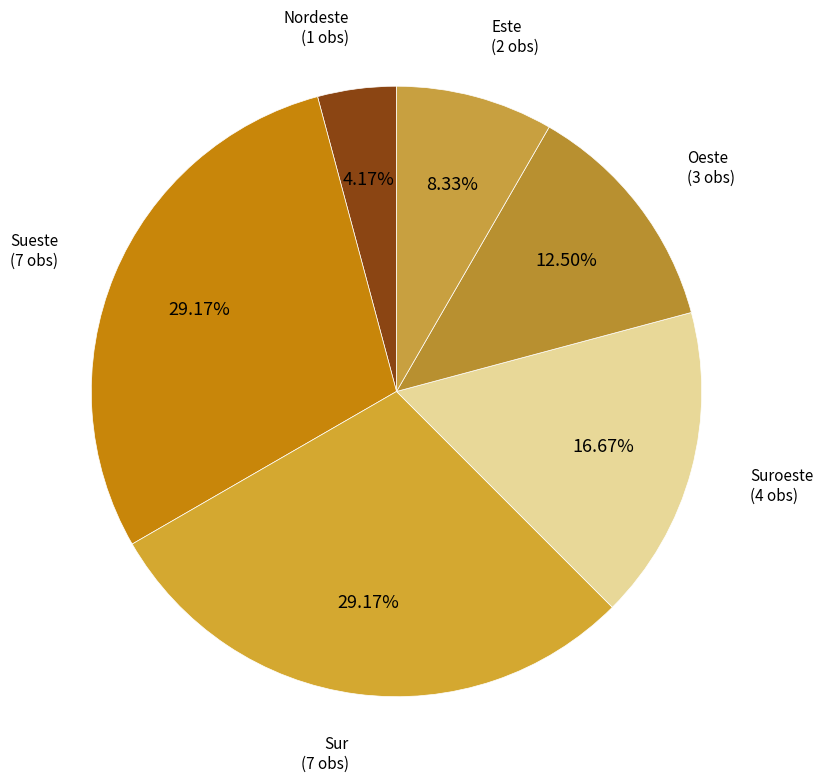

Does Este represent more than half of the total?

No